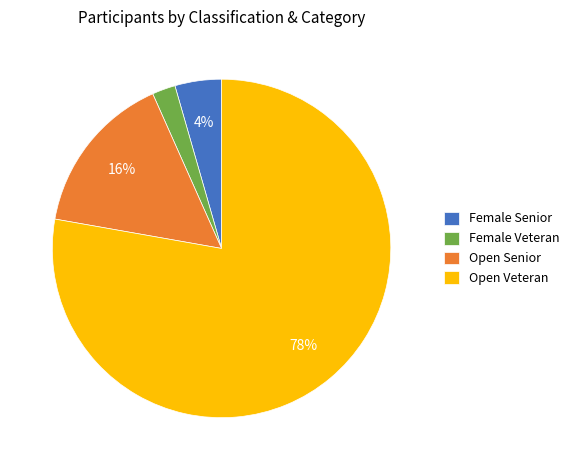

Count the number of slices in the pie.

4